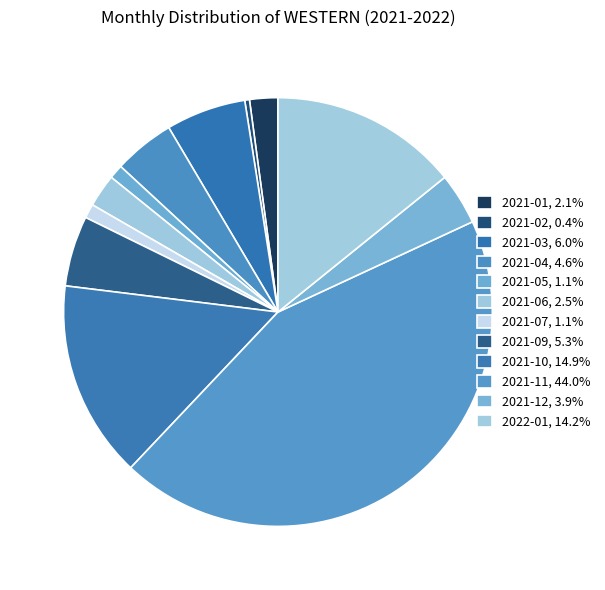

Which has a higher value, 2021-05 or 2021-01?

2021-01